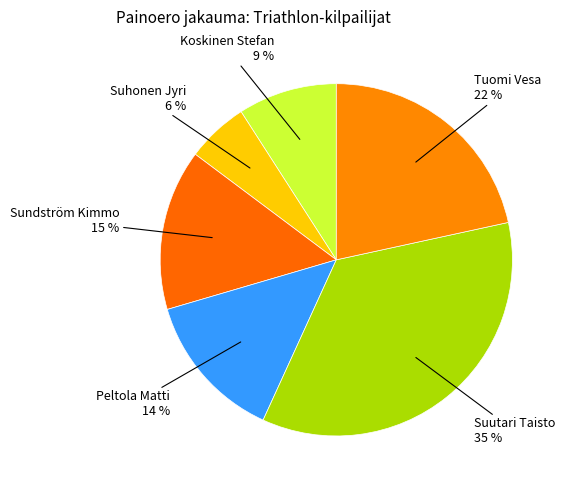

Rank the categories by value from lowest to highest.

Suhonen Jyri, Koskinen Stefan, Peltola Matti, Sundström Kimmo, Tuomi Vesa, Suutari Taisto